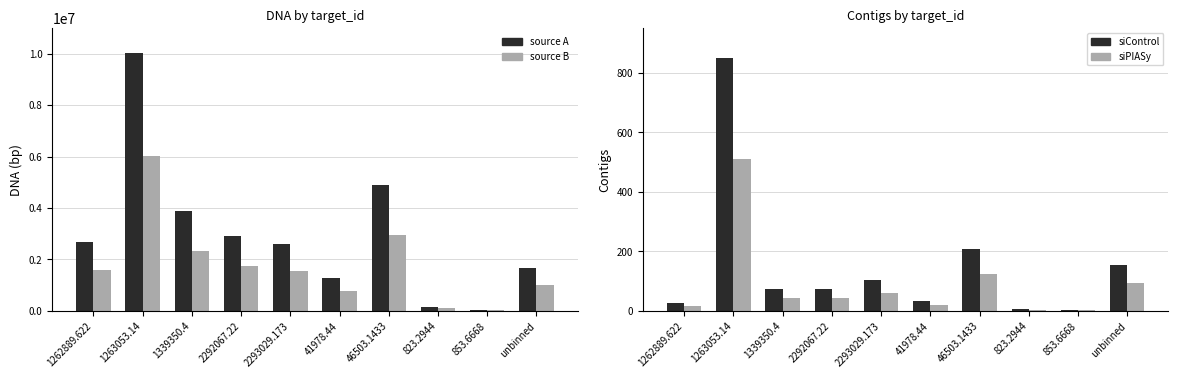

Which series has the largest total across all categories?

dna